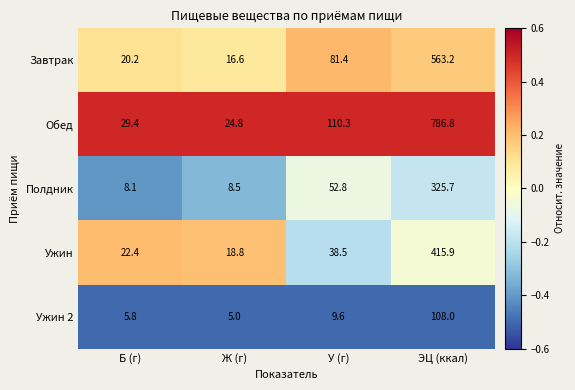

Count the number of data series in this chart.

5